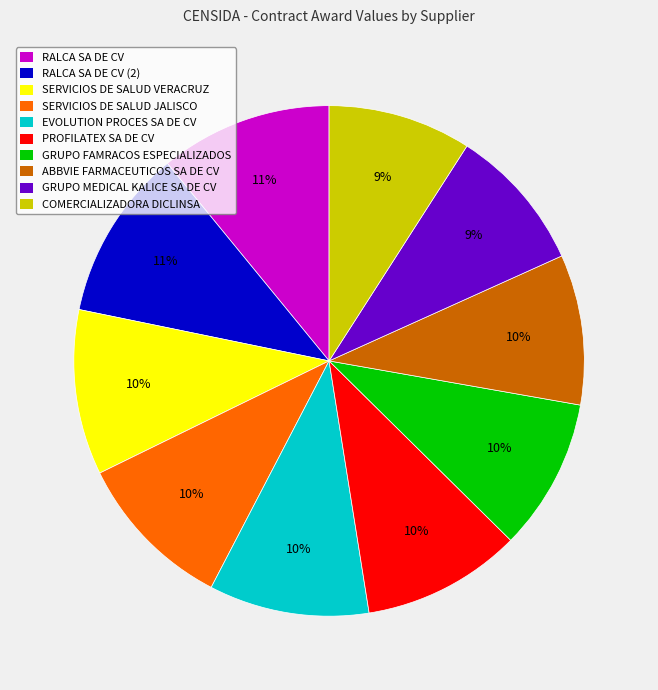

To the nearest percent, what is the difference between the largest and smallest slice percentages?

2%